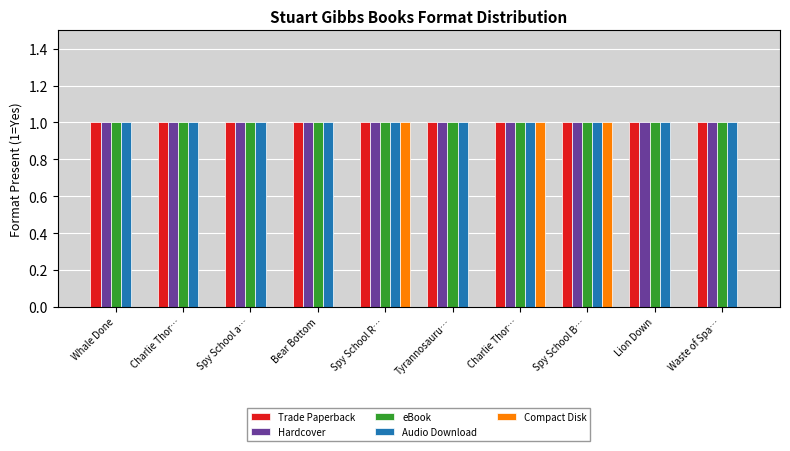

Count the number of data series in this chart.

5